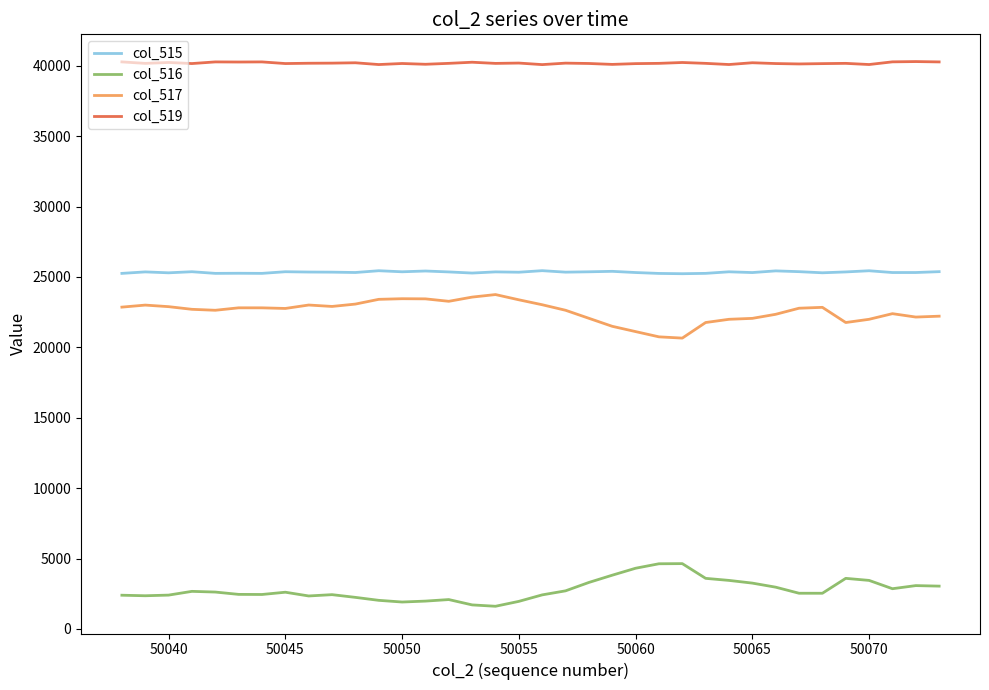

What is the difference between the second highest and second lowest values in the col_516 series?

2922